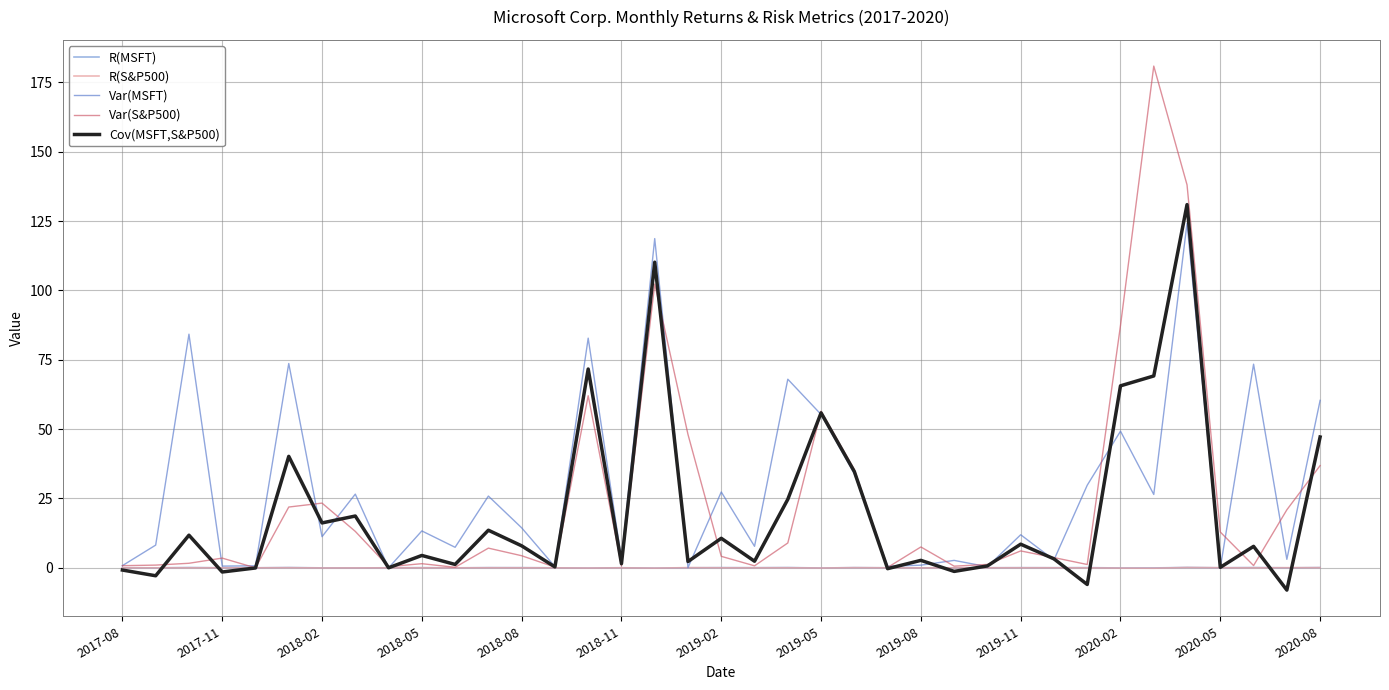

What is the highest value of the Var(MSFT) series?

124.2